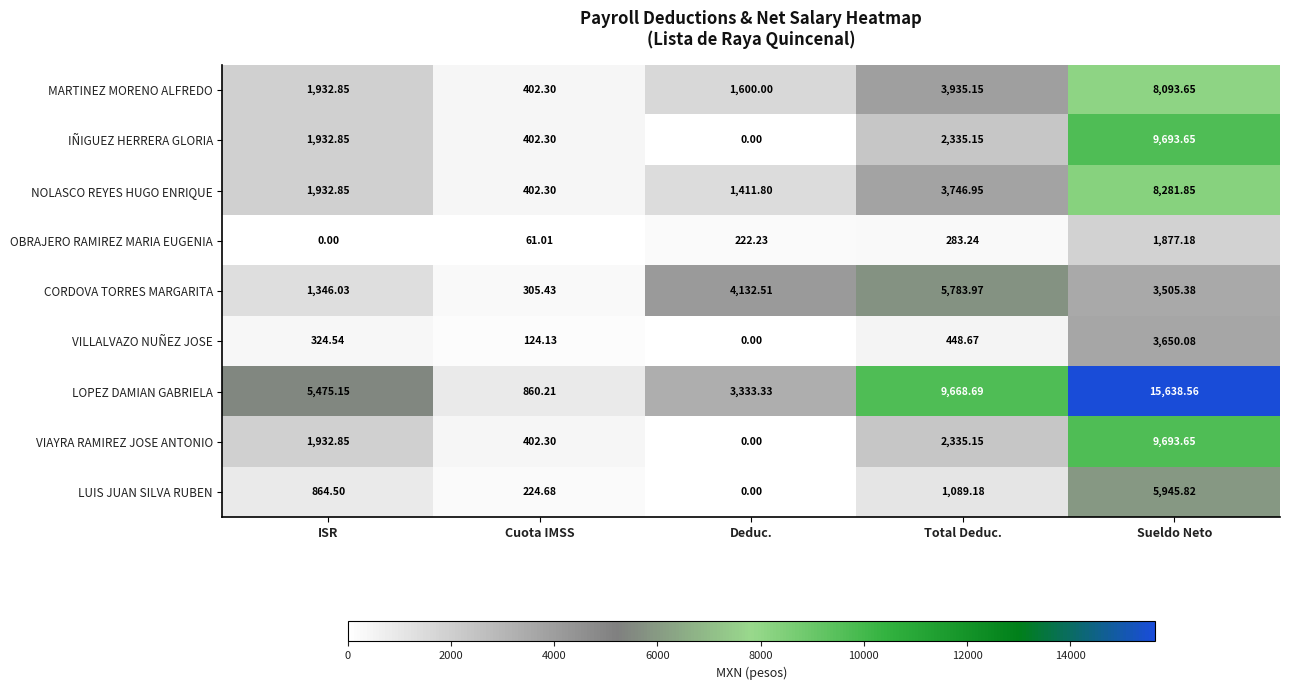

How many series are shown in this chart?

9